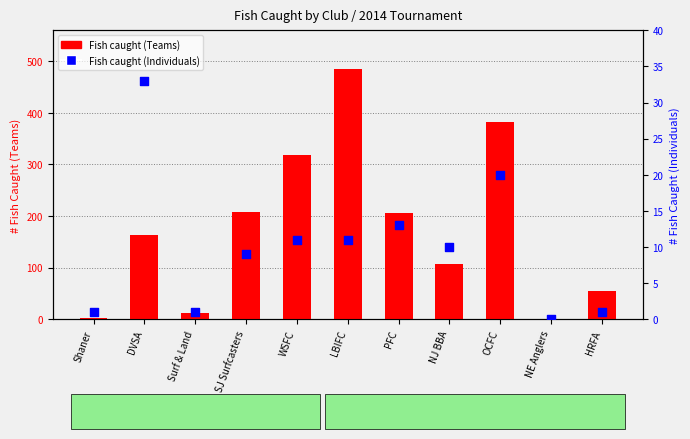

Which series contains the lowest Y value?

Fish caught (Teams)